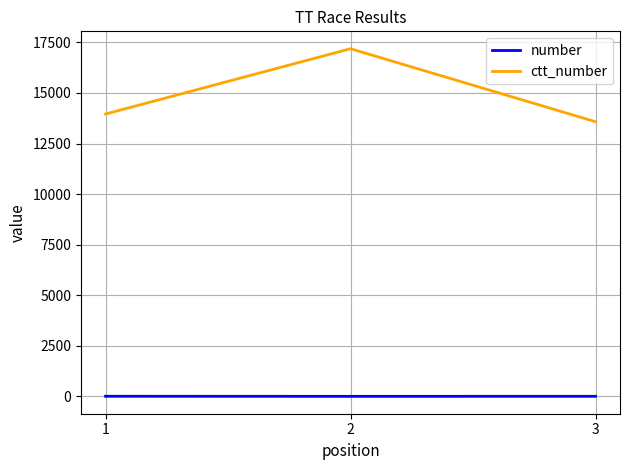

Between 1 and 3, which series saw the biggest shift?

ctt_number